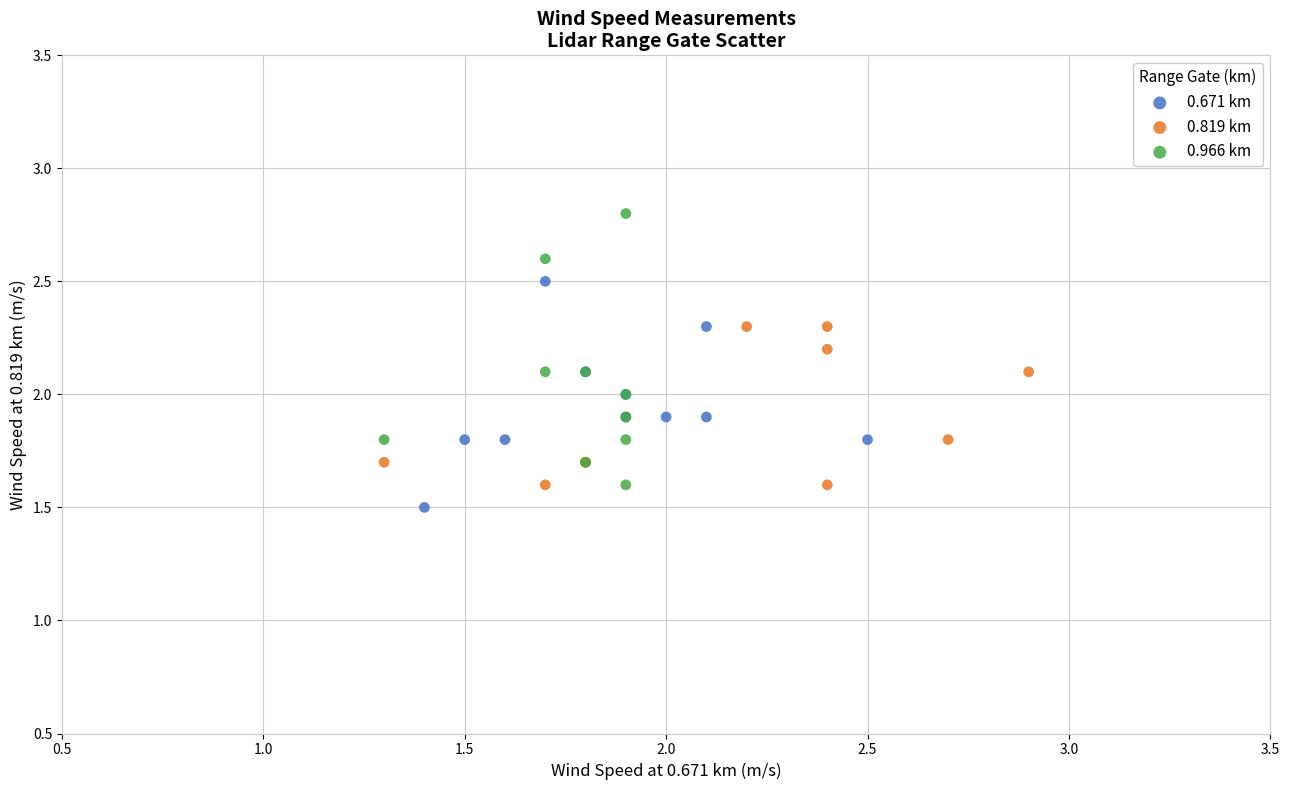

Which series reaches the maximum Y coordinate?

0.966 km